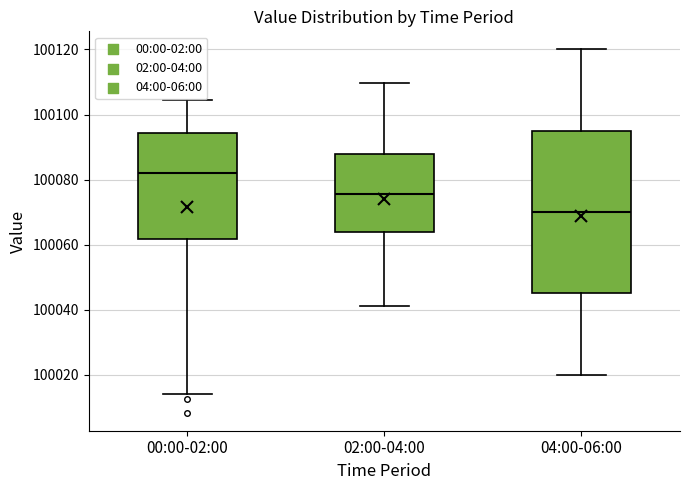

Reading left to right, read every box against the y-axis: the position of its median line, the range the box covers, and the ends of its whiskers. The values are not printed on the chart, so give them approximately, as read against the axis.

00:00-02:00: median 100082, box 100062 to 100094, whiskers 100014 to 100104
02:00-04:00: median 100076, box 100064 to 100088, whiskers 100042 to 100110
04:00-06:00: median 100070, box 100046 to 100096, whiskers 100020 to 100120